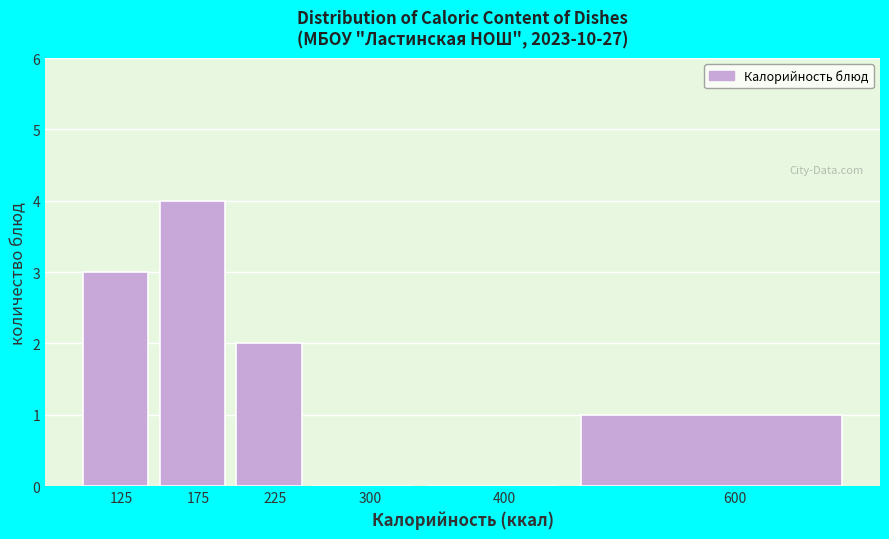

Reading right to left, transcribe all the data shown in this chart.

600=1	400=0	300=0	225=2	175=4	125=3